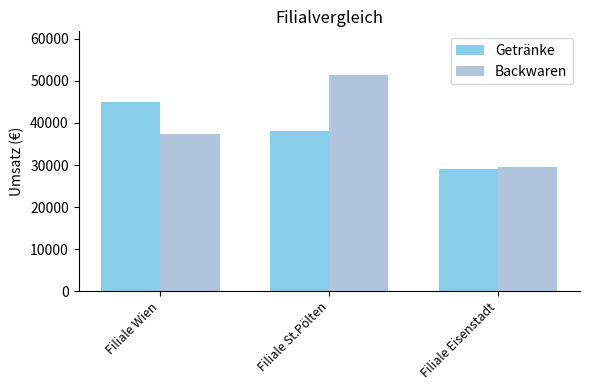

Reading right to left, transcribe all the data shown in this chart.

Getränke: 29000	38000	45000
Backwaren: 29500	51500	37300